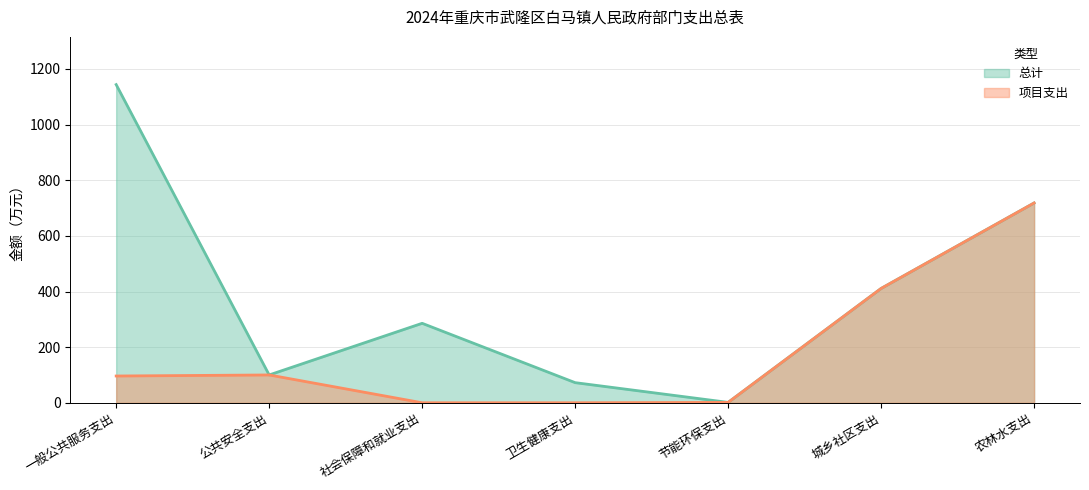

List the labels in order of 项目支出 value, largest first.

农林水支出, 城乡社区支出, 公共安全支出, 一般公共服务支出, 节能环保支出, 社会保障和就业支出, 卫生健康支出